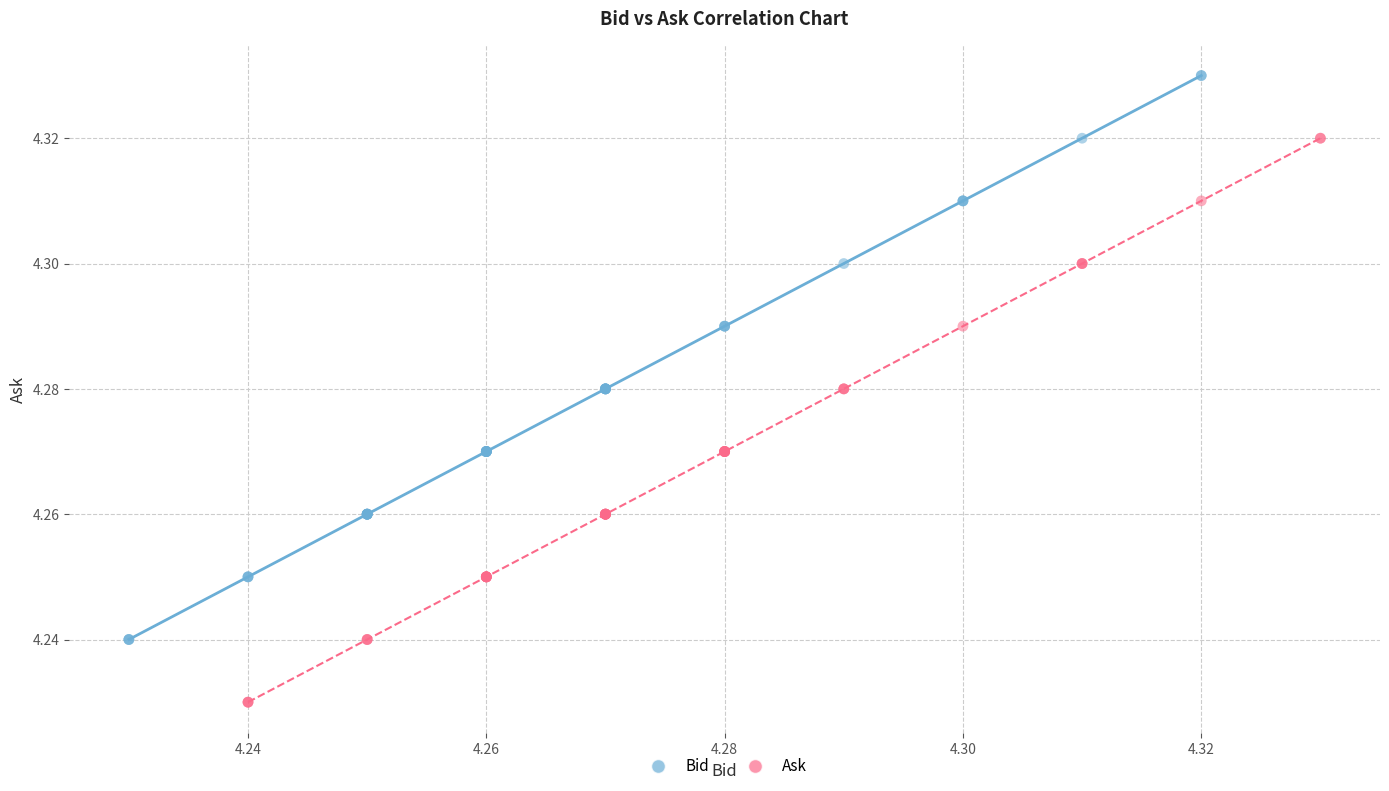

Which series contains the highest Y value?

Bid